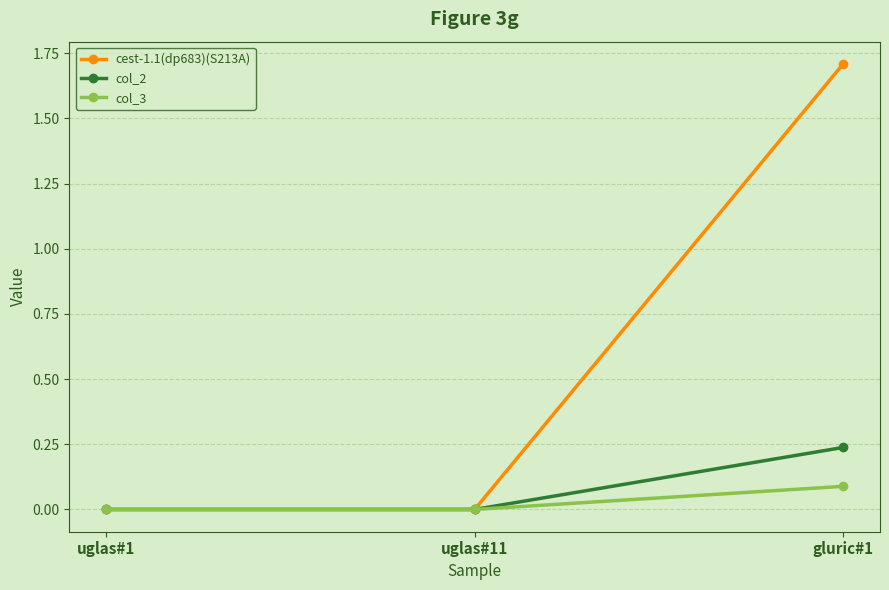

What is the greatest value displayed?

1.7